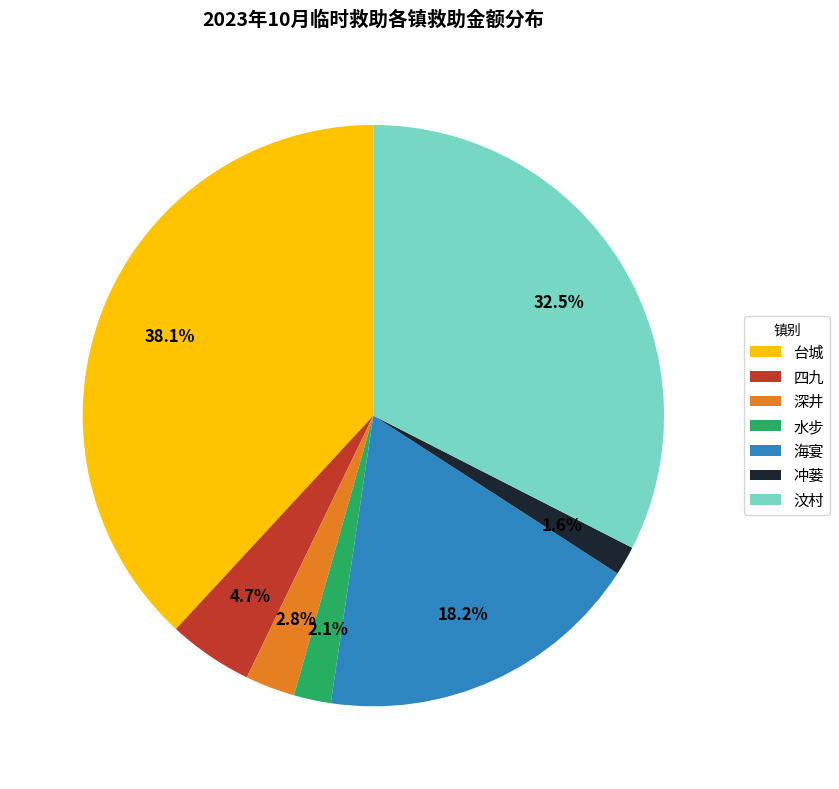

To the nearest percent, what is the combined percentage of 海宴 and 水步?

20%